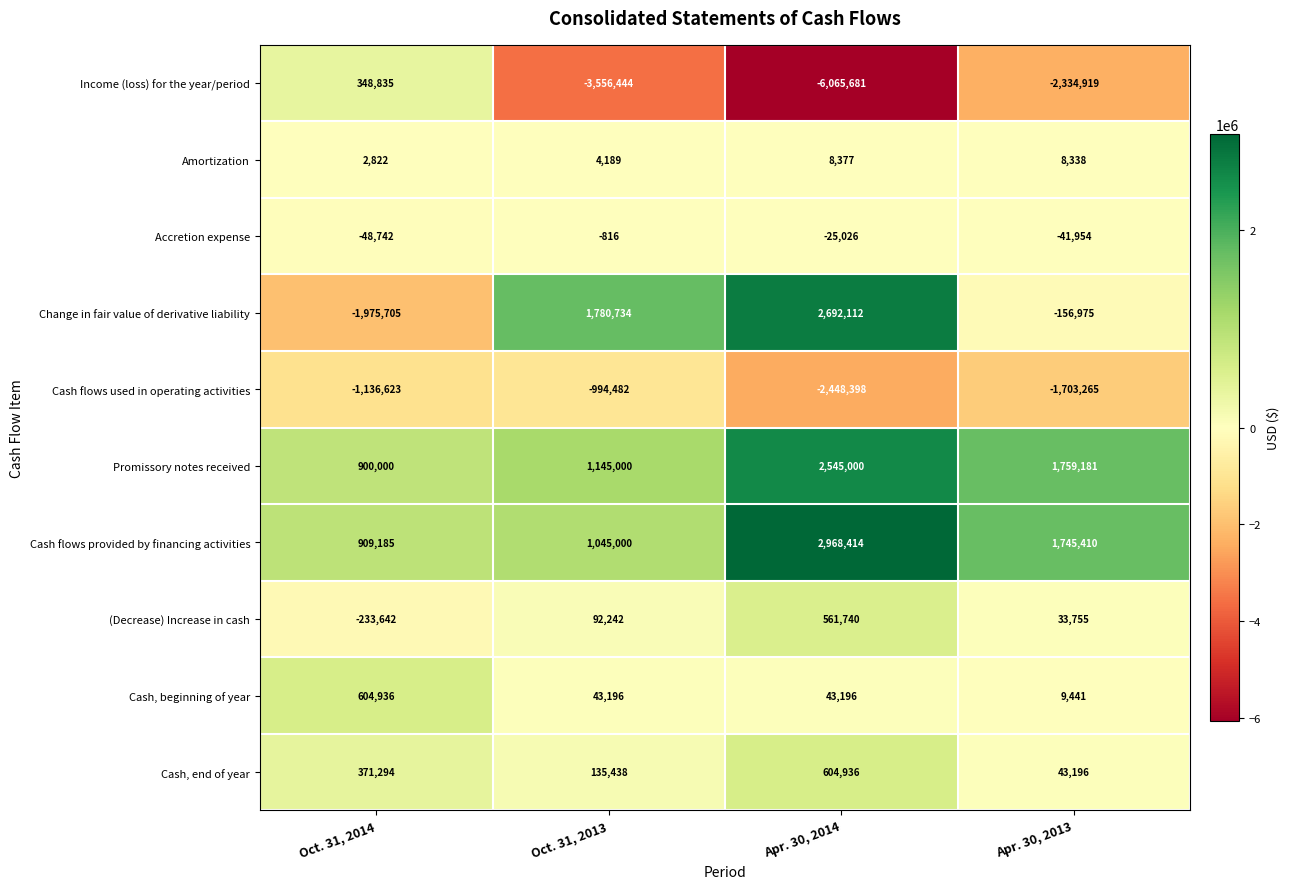

True or false: Change in fair value of derivative liability has a value of 2557879 at Oct. 31, 2013.

False